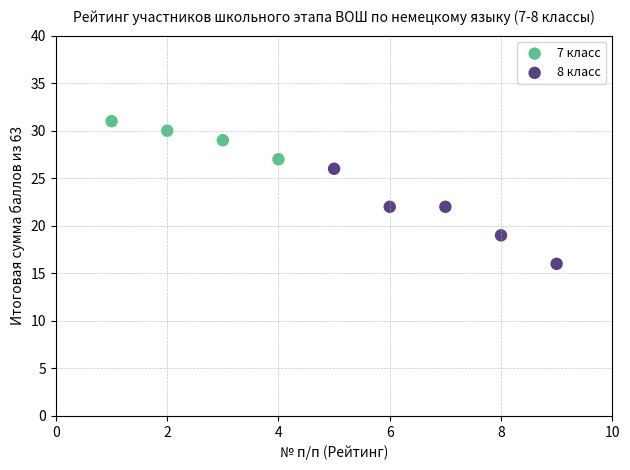

Which series reaches the maximum Y coordinate?

7 класс